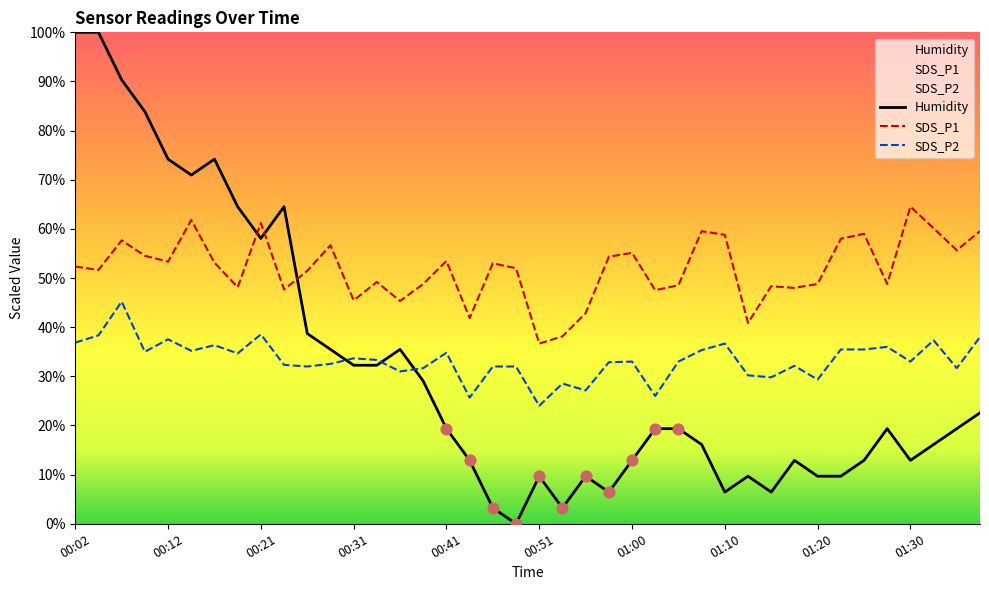

Which series contains the lowest Y value?

Humidity